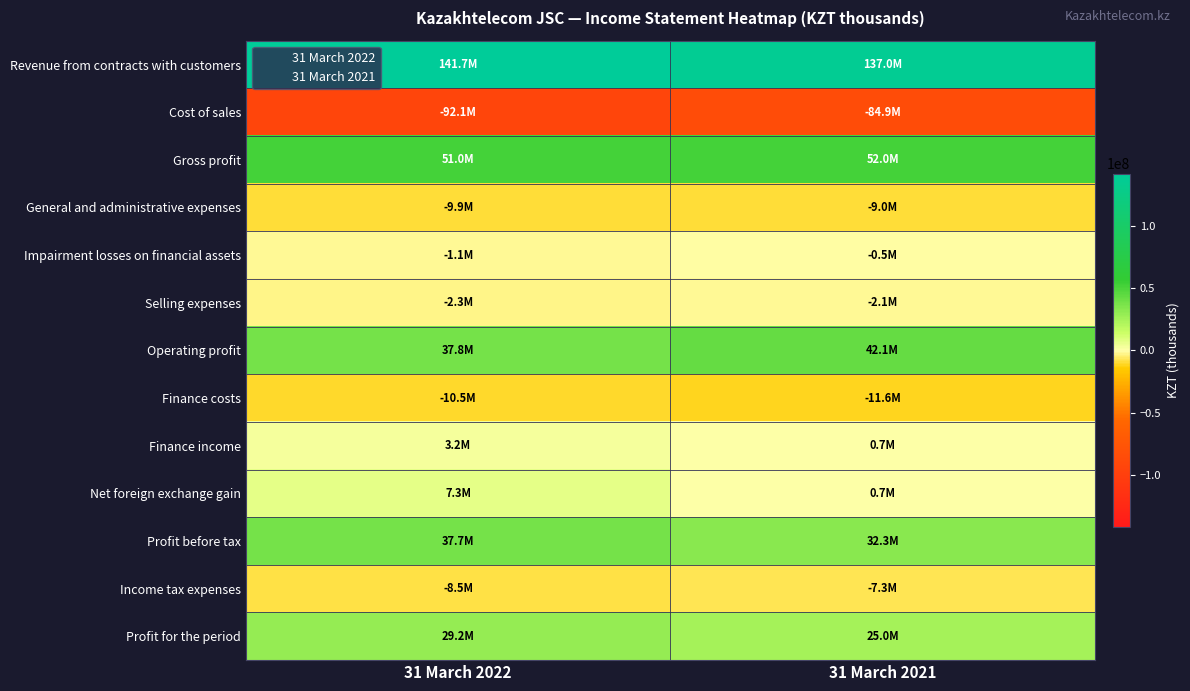

Rank the series at 31 March 2022 from lowest to highest value.

Cost of sales, Finance costs, General and administrative expenses, Income tax expenses, Selling expenses, Impairment losses on financial assets, Finance income, Net foreign exchange gain, Profit for the period, Profit before tax, Operating profit, Gross profit, Revenue from contracts with customers